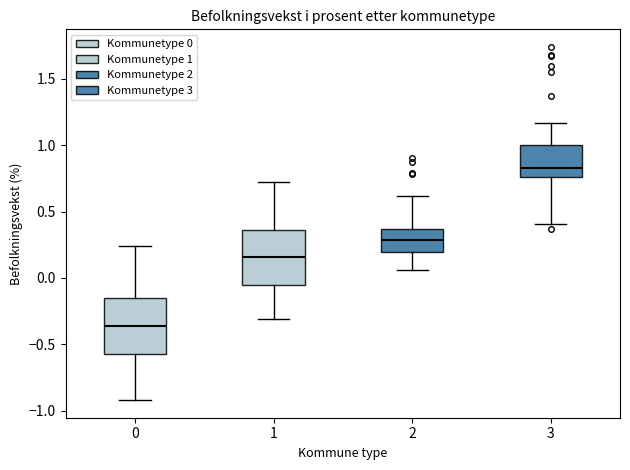

Reading left to right, read every box against the y-axis: the position of its median line, the range the box covers, and the ends of its whiskers. The values are not printed on the chart, so give them approximately, as read against the axis.

0: median -0.35, box -0.55 to -0.15, whiskers -0.90 to 0.25
1: median 0.15, box -0.05 to 0.35, whiskers -0.30 to 0.70
2: median 0.30, box 0.20 to 0.35, whiskers 0.05 to 0.60
3: median 0.85, box 0.75 to 1.00, whiskers 0.40 to 1.15